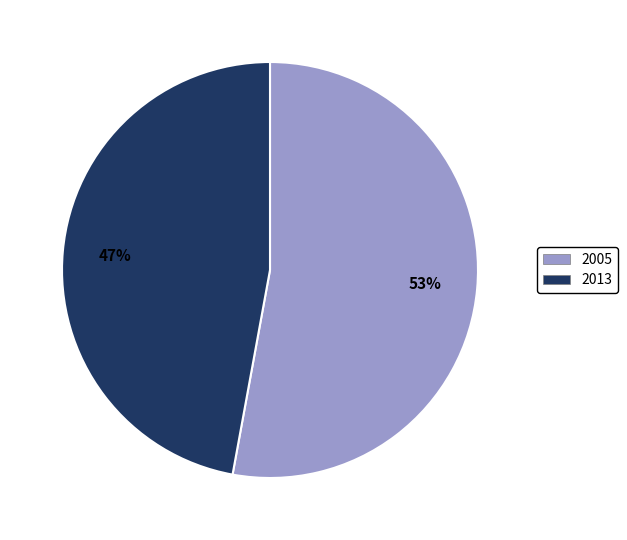

Is the sum of 2013 and 2005 greater than half?

Yes